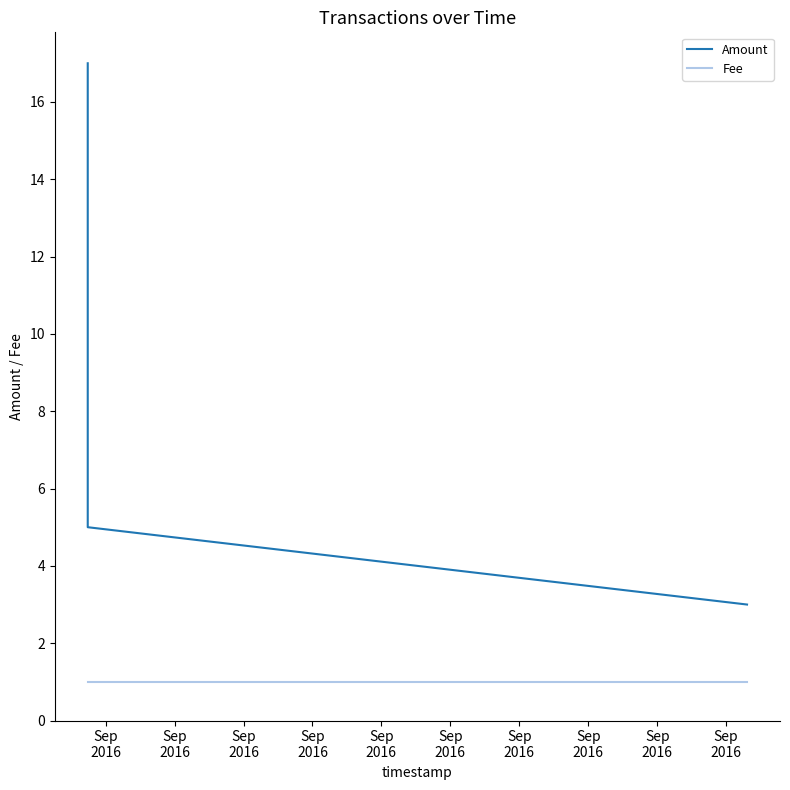

What is the value of the Amount point at the 1st from the left?

17